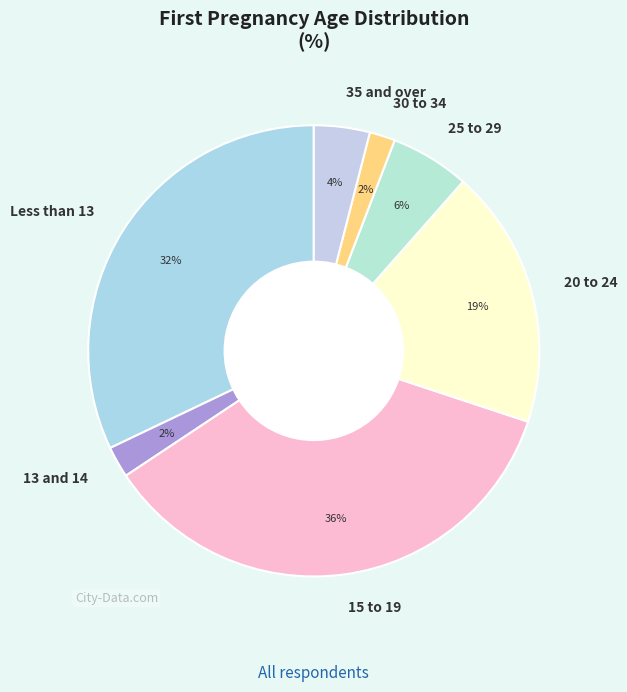

To the nearest percent, what is the difference between the largest and smallest slice percentages?

34%